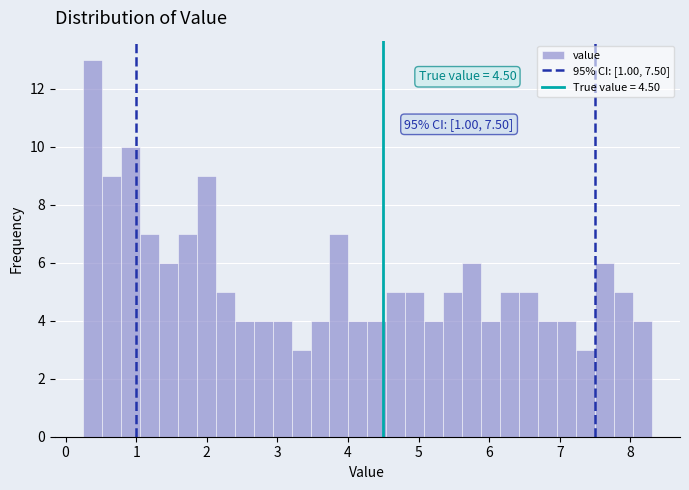

Read against the x-axis, roughly where is the centre of the tallest bar?

0.4